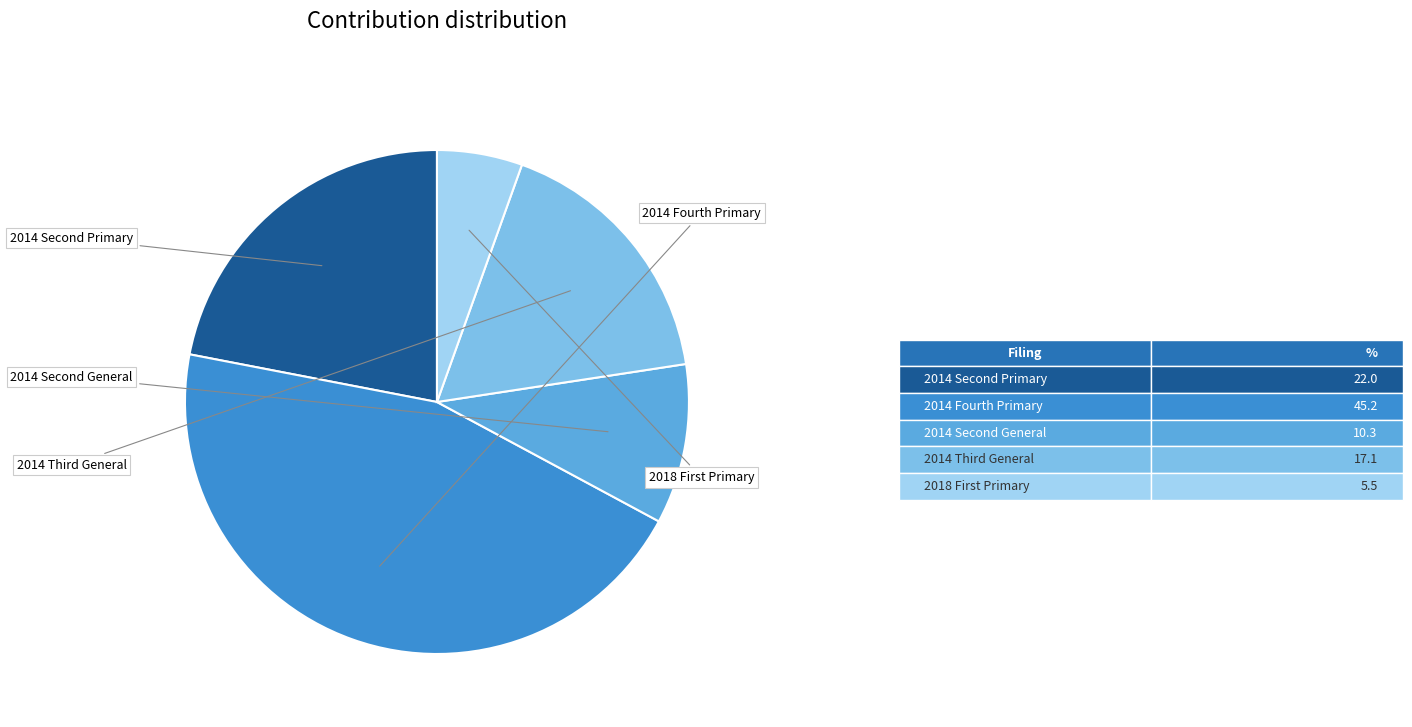

Is there any slice that represents more than half of the pie?

No